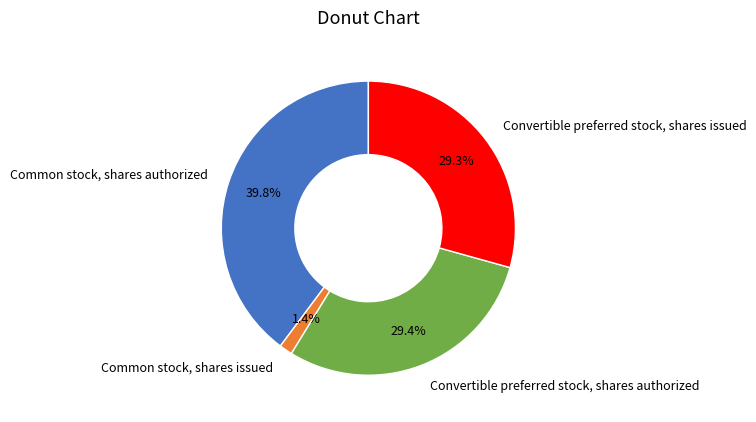

To the nearest percent, what percentage of the pie is Convertible preferred stock, shares authorized?

29%